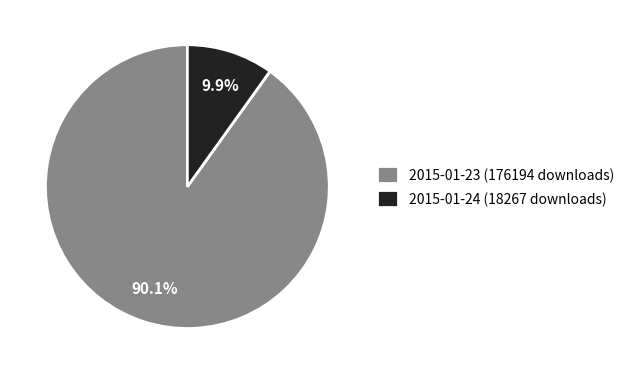

What is the smallest slice in the pie chart?

2015-01-24 (18267 downloads)